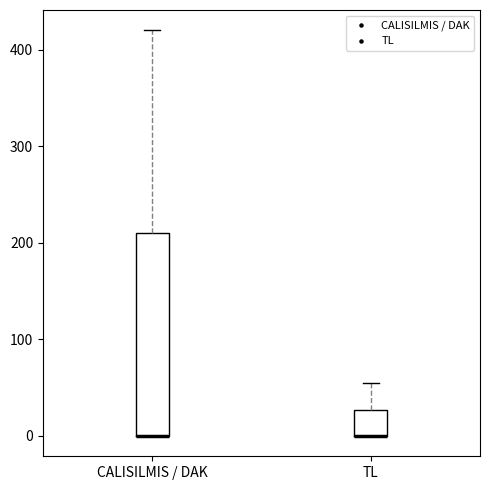

Reading left to right, read every box against the y-axis: the position of its median line, the range the box covers, and the ends of its whiskers. The values are not printed on the chart, so give them approximately, as read against the axis.

CALISILMIS / DAK: median 0 (drawn on the box's lower edge), box 0 to 210, whiskers 0 to 420
TL: median 0 (drawn on the box's lower edge), box 0 to 30, whiskers 0 to 50